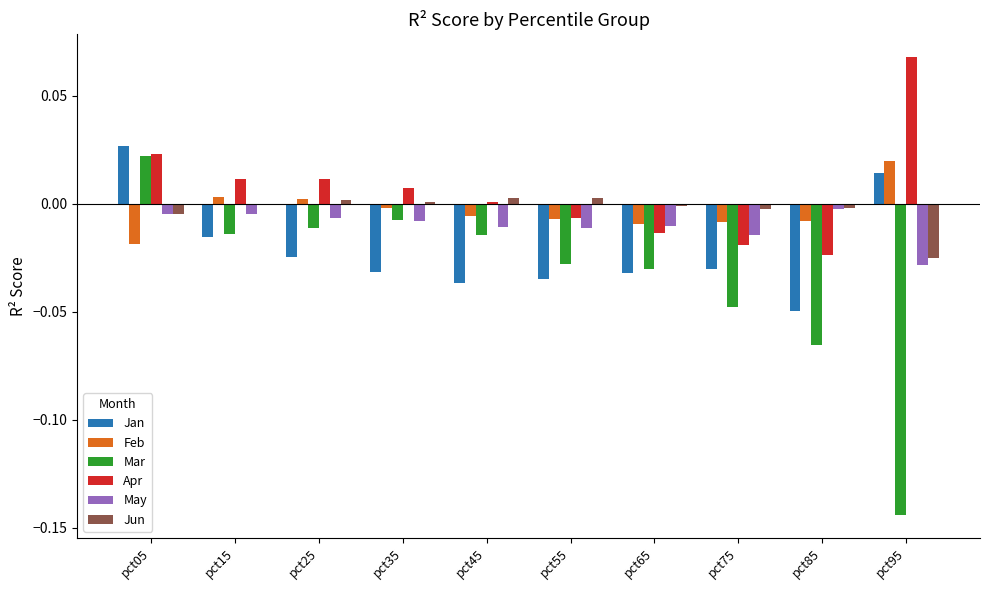

Is the value of Mar at pct15 greater than the value of Feb at pct95?

No